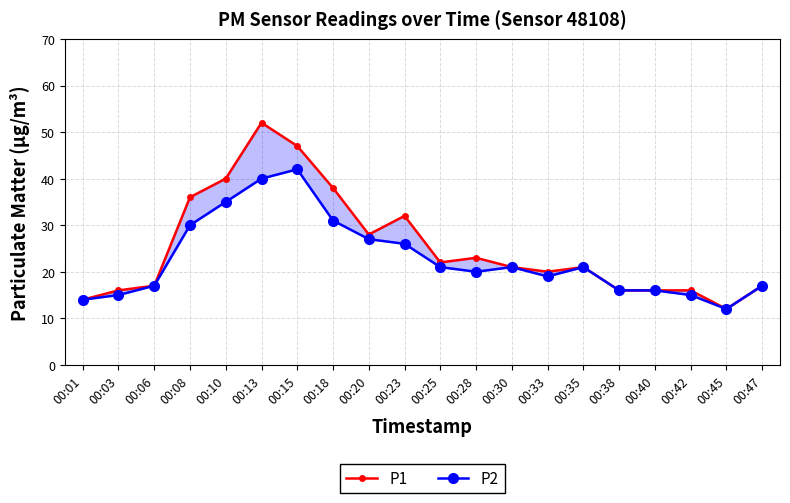

How many data points does each series have?

20